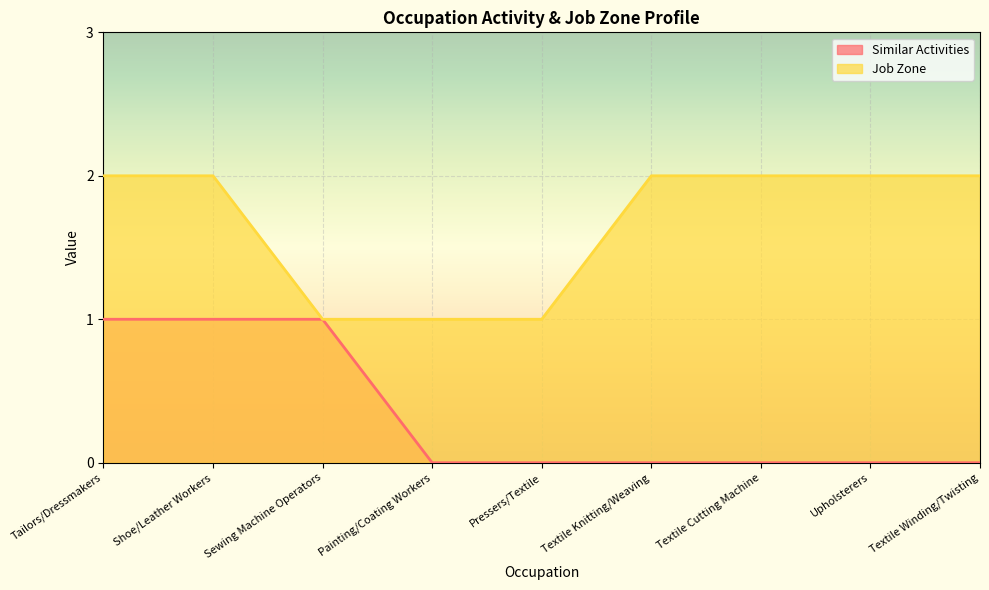

The Similar Activities series shows 0 at Upholsterers. True or false?

True